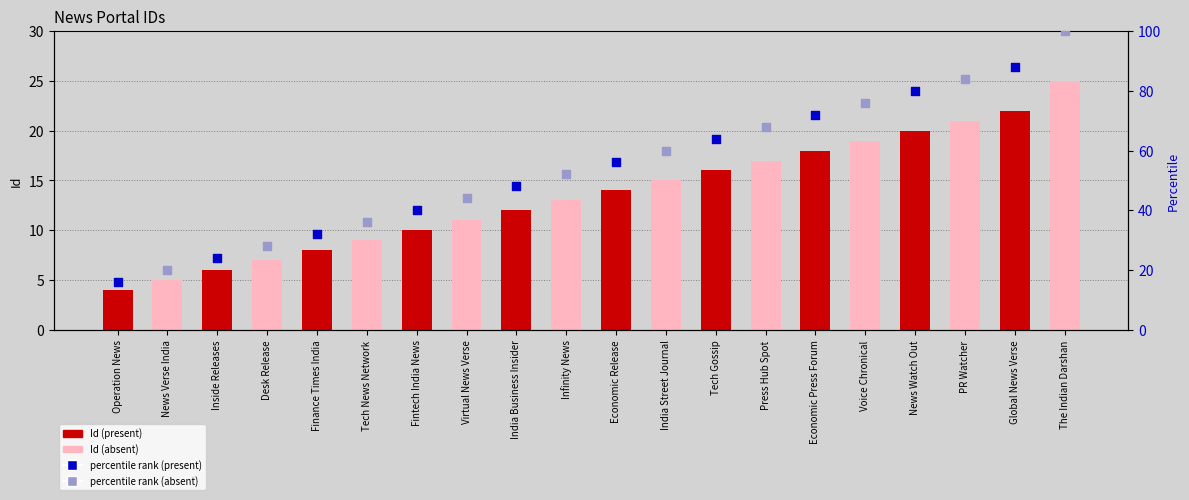

Which series has the largest total across all categories?

percentile rank (absent)